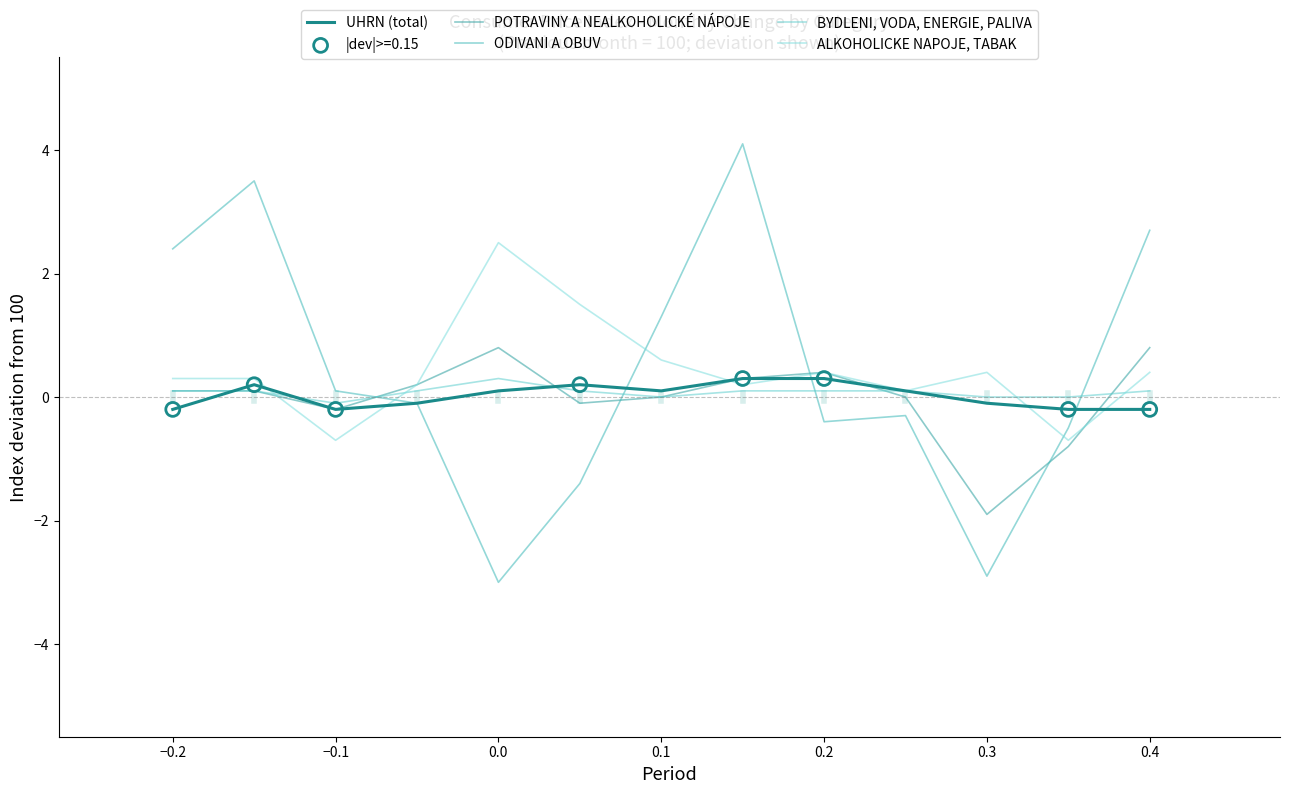

How many lines are shown in the chart?

5